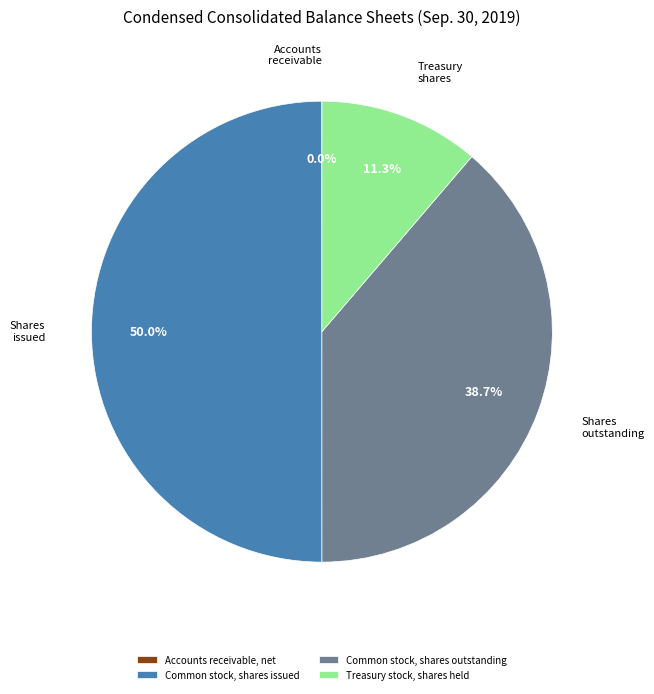

To the nearest percent, what is the difference between the largest and smallest slice percentages?

50%